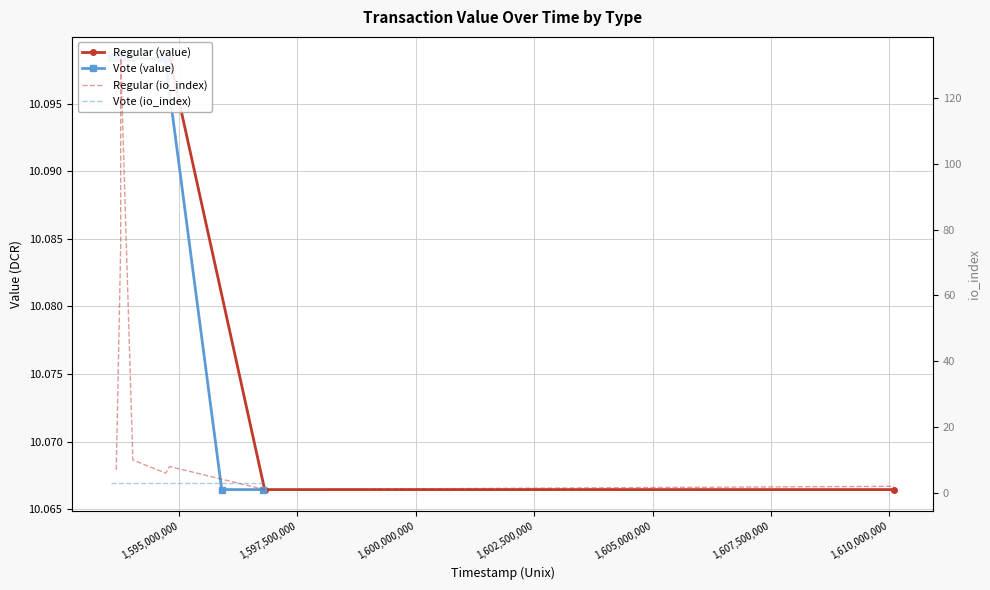

True or false: Vote (value) and Regular (value) cross at least once.

False